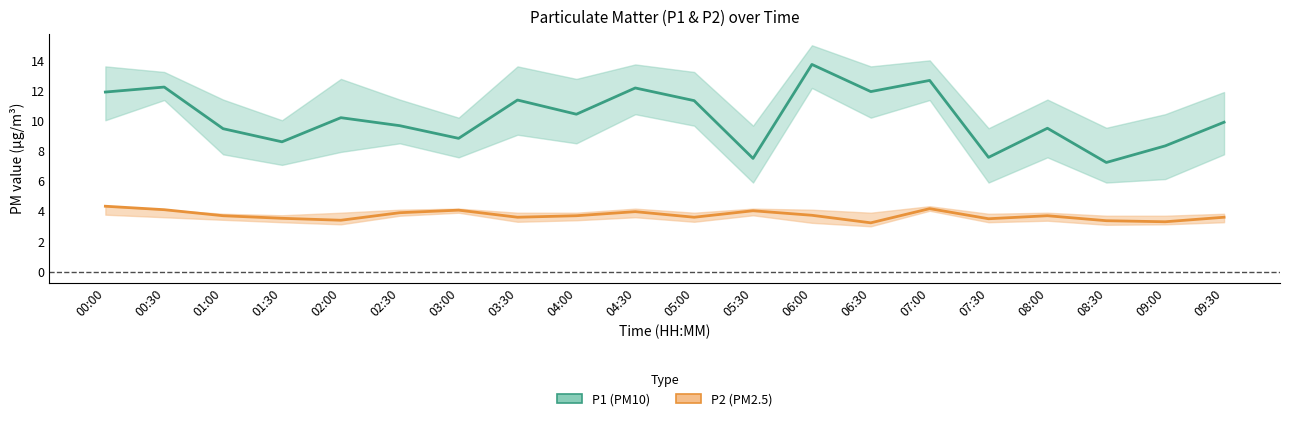

How many values in the P1 (PM10) series exceed 10?

10